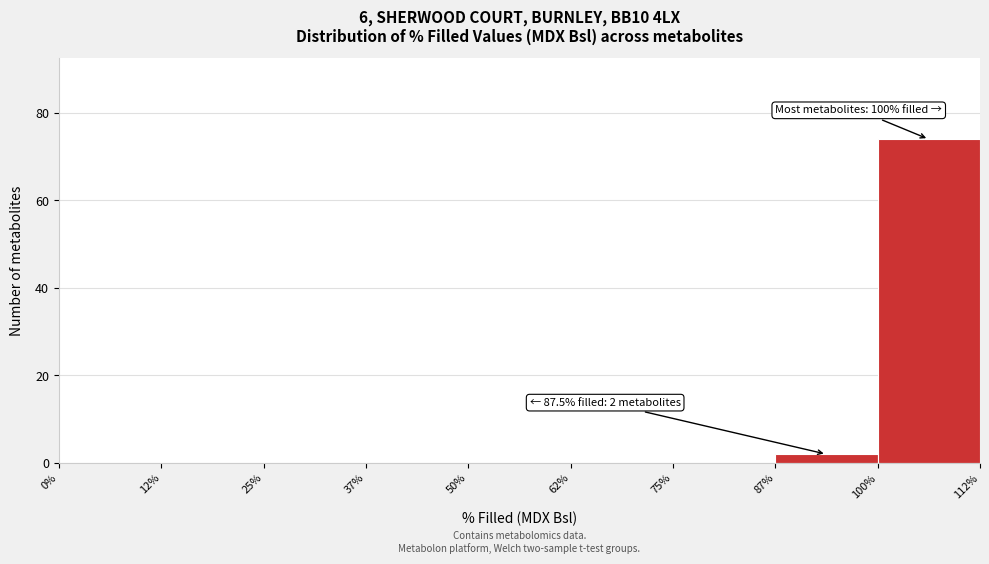

Over which range of the x-axis is the bar tallest?

100% to 112%